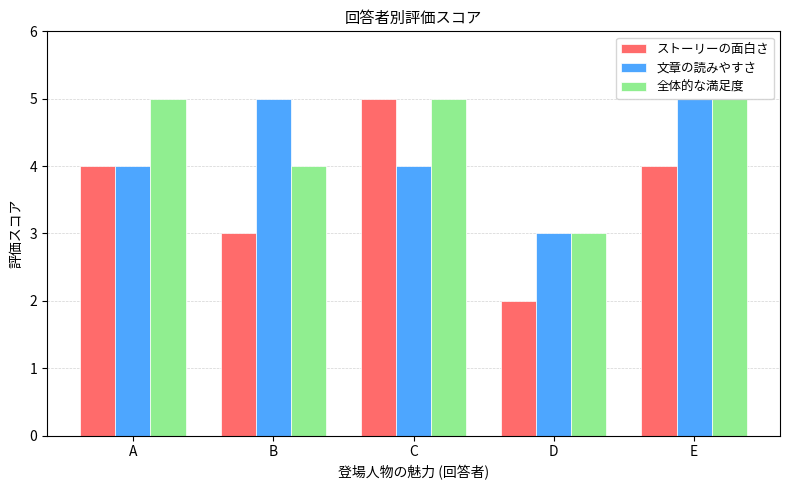

What is the value of the 文章の読みやすさ bar at the 2nd from the left?

5